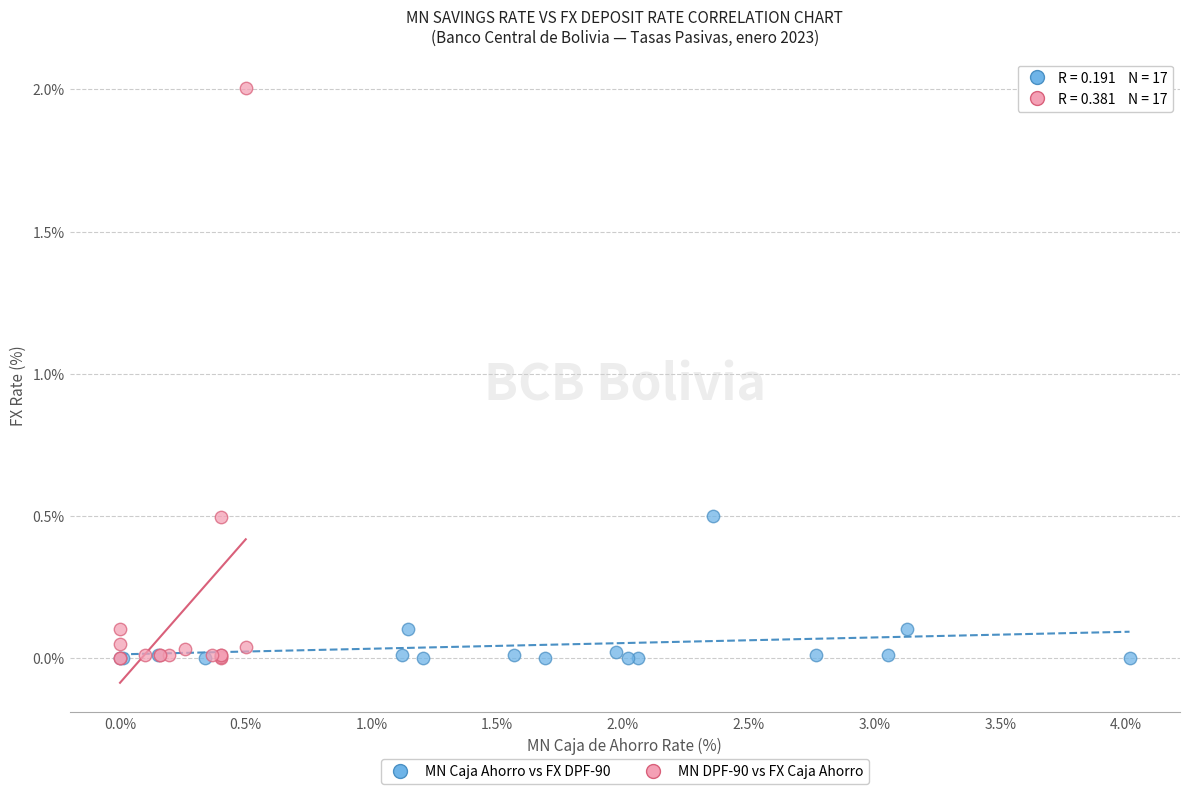

Which series contains the highest Y value?

MN DPF-90 vs FX Caja Ahorro